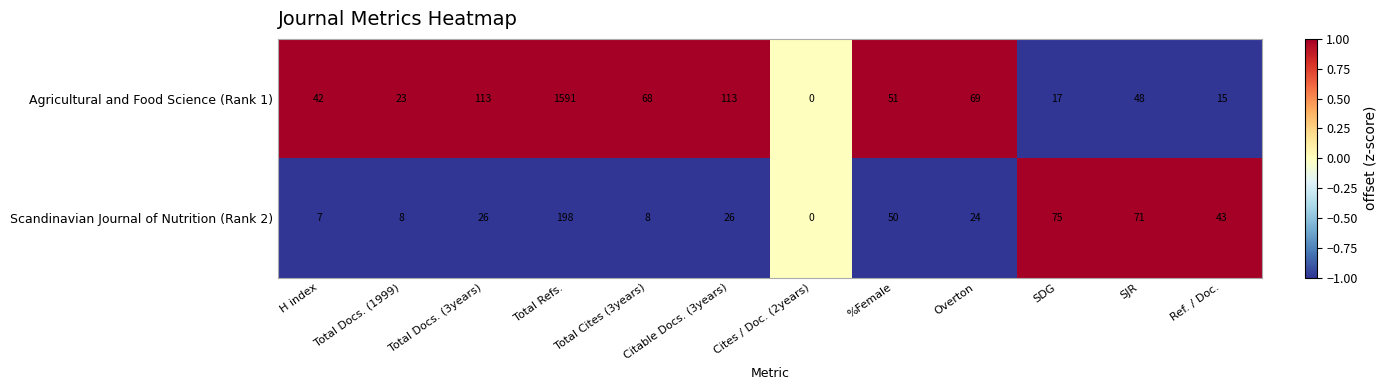

What is the spread (max minus min) of values at %Female?

1